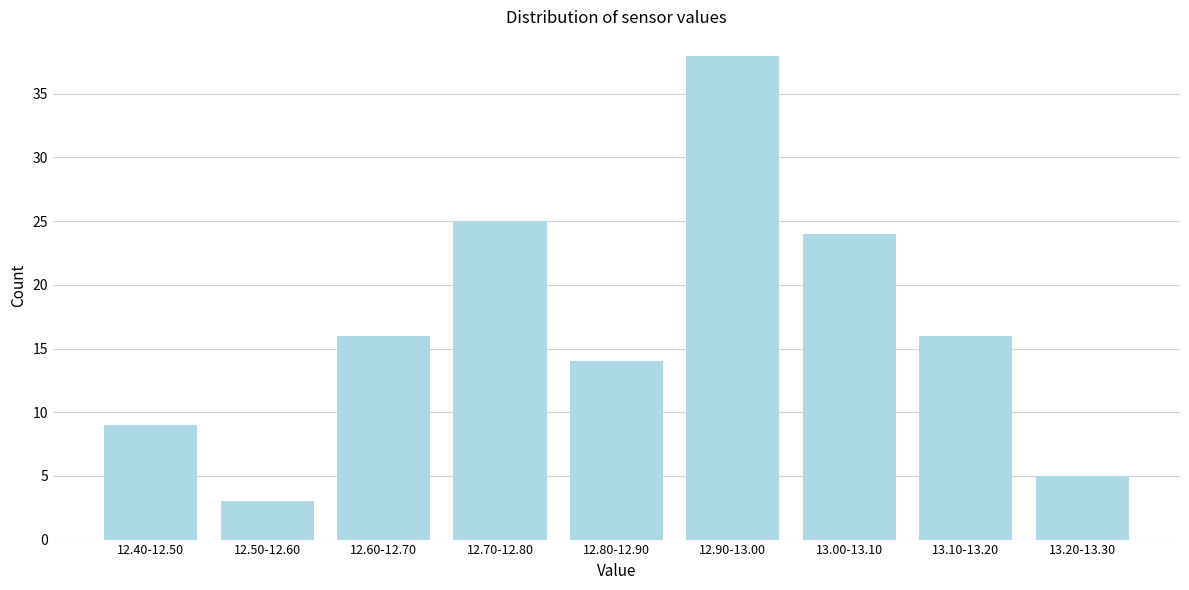

Reading left to right, transcribe all the data shown in this chart.

9	3	16	25	14	38	24	16	5